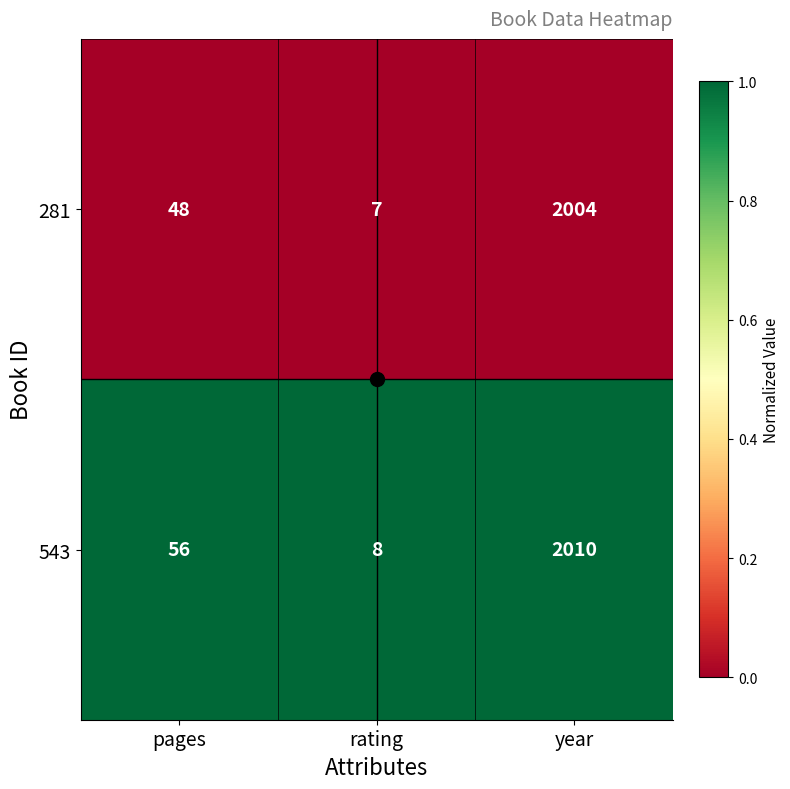

Which series changed the most between pages and year?

281